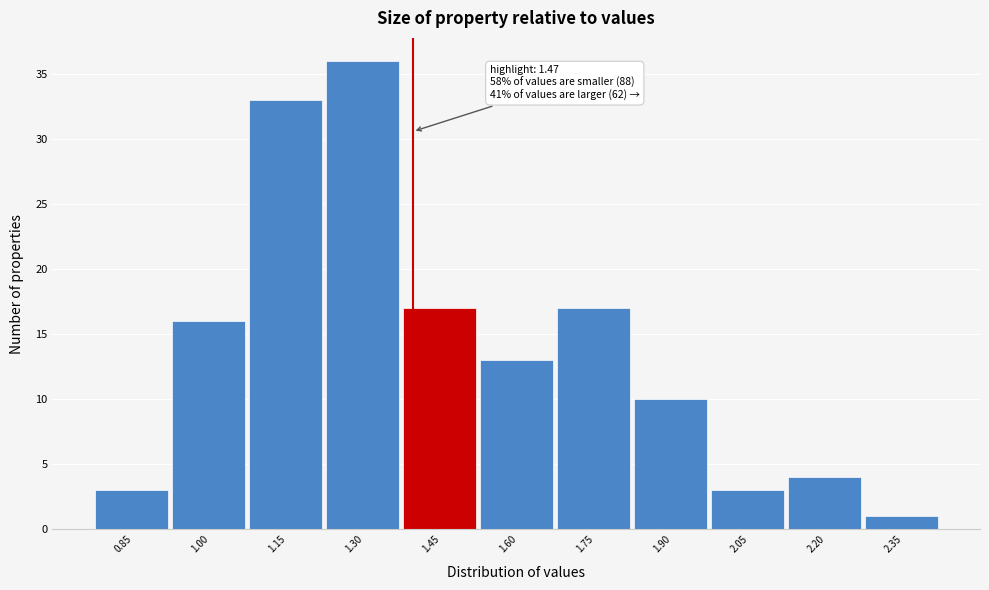

Reading left to right, extract all data points from this chart.

3	16	33	36	17	13	17	10	3	4	1